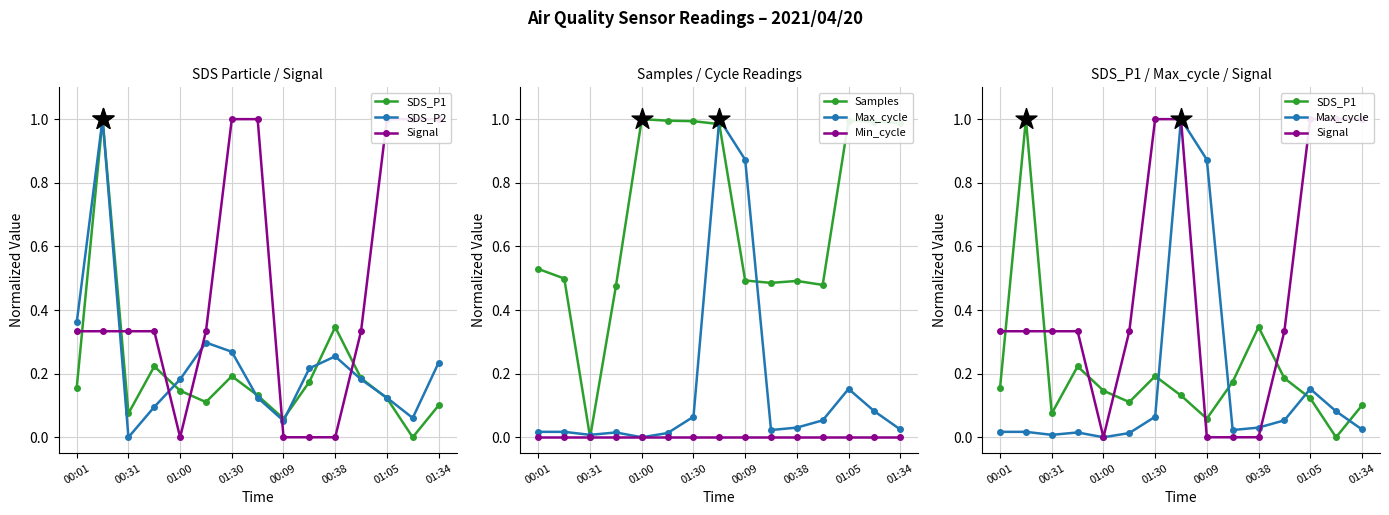

What is the total value across all series at 00:09?

1.5